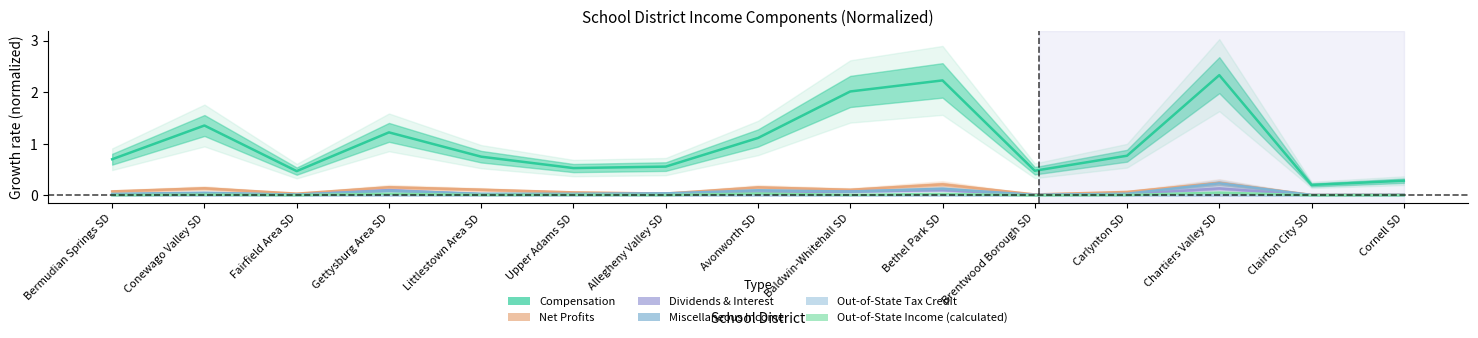

What is the label of the 5th point from the right?

Brentwood Borough SD